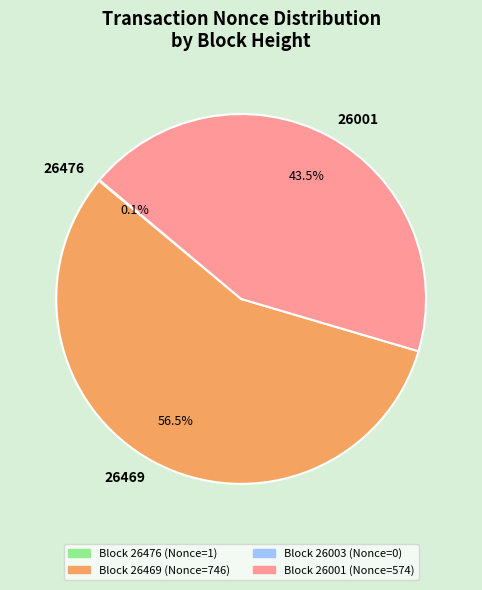

What is the total percentage of 26469 and 26001?

99.9%